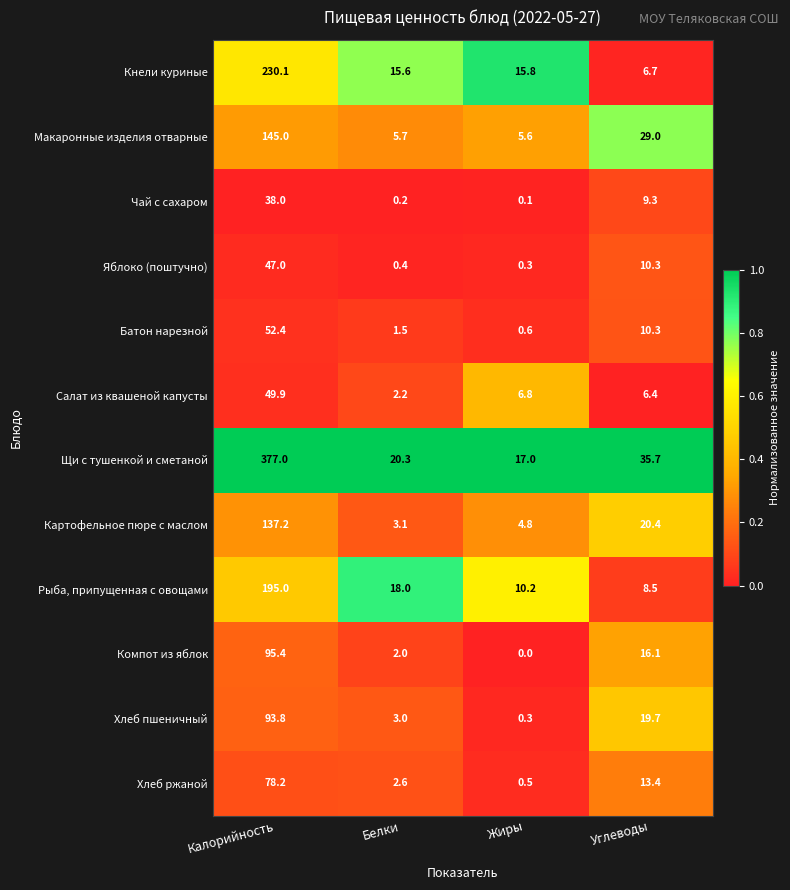

What is the total value across all series at Углеводы?

185.8